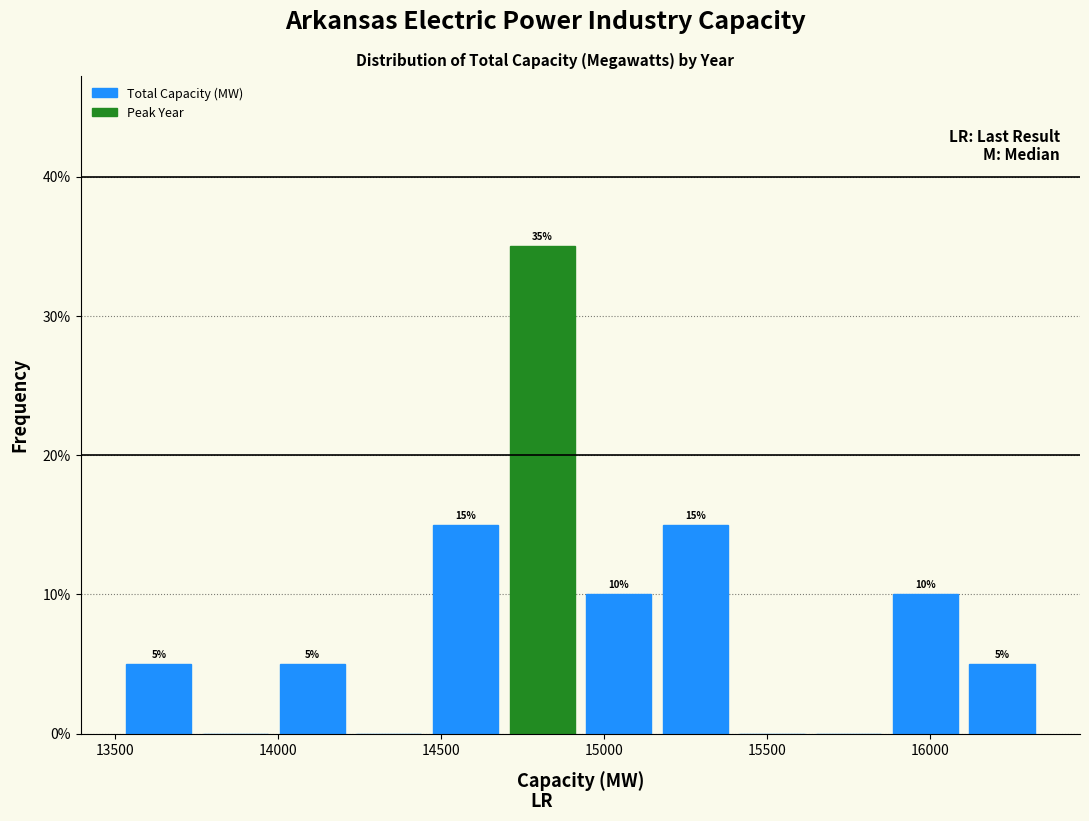

Over which range of the x-axis is the bar tallest?

14700 to 14950